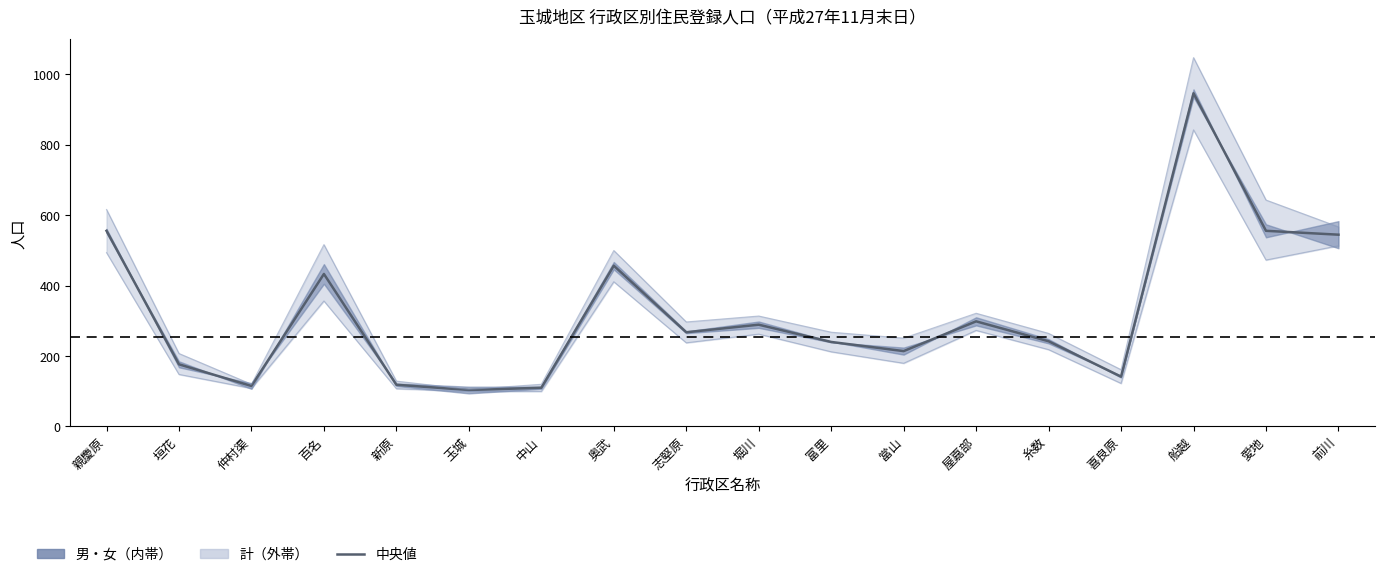

Which category has the lowest value across all series?

玉城